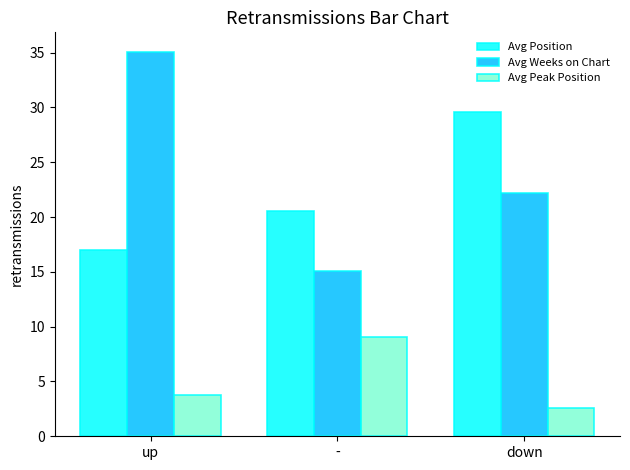

True or false: Avg Peak Position has a value of 3.8 at up.

True